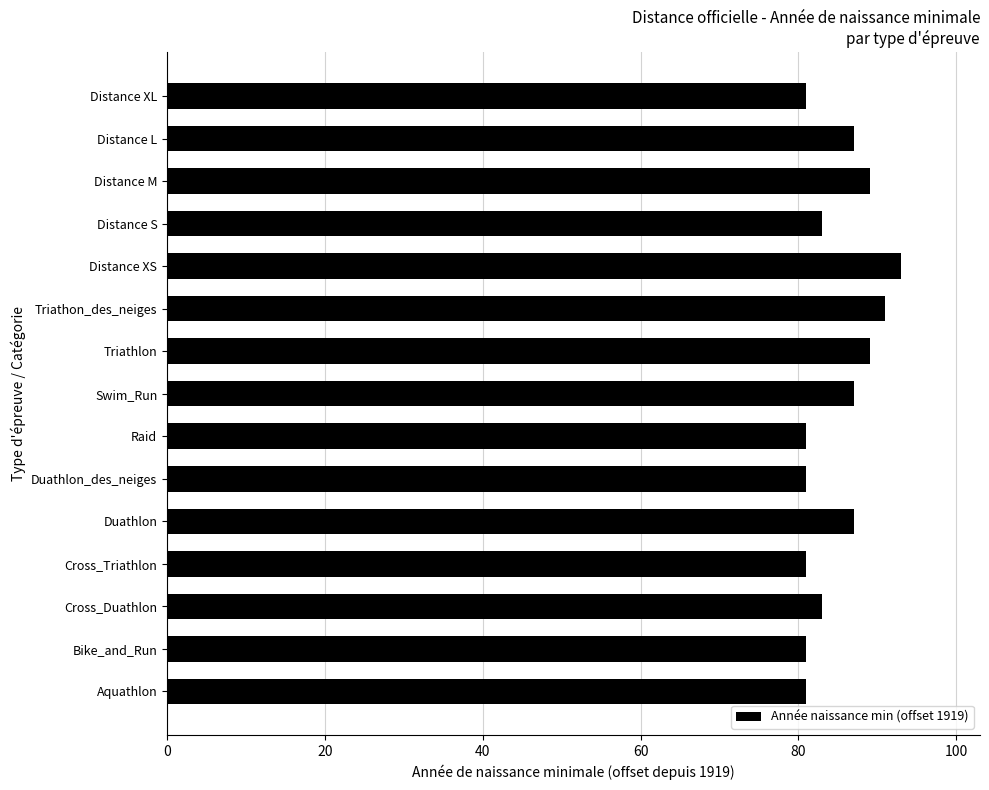

What is the sum of all values?

1275